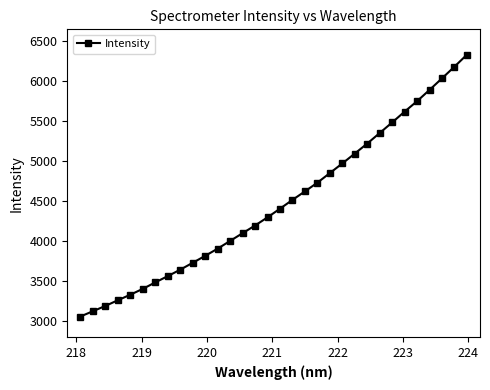

What is the difference between the maximum and minimum values?

3273.6